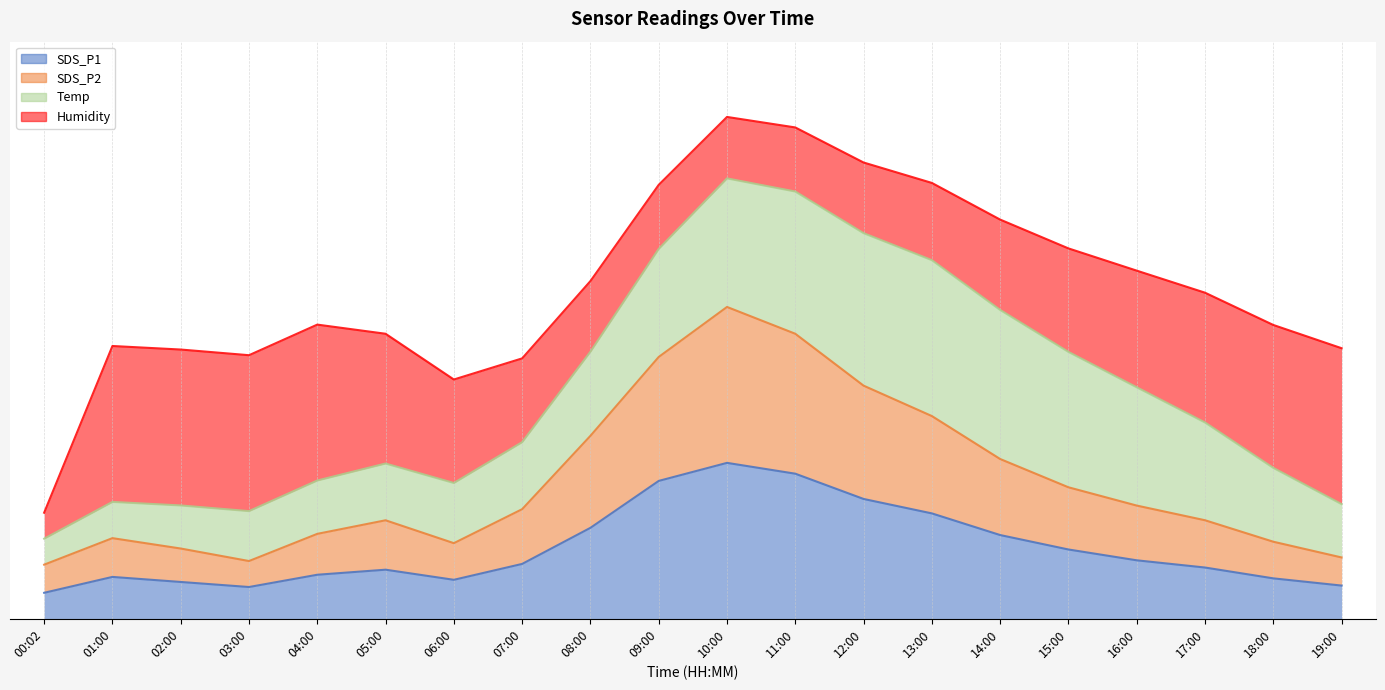

What is the total value across all series at 05:00?

0.3